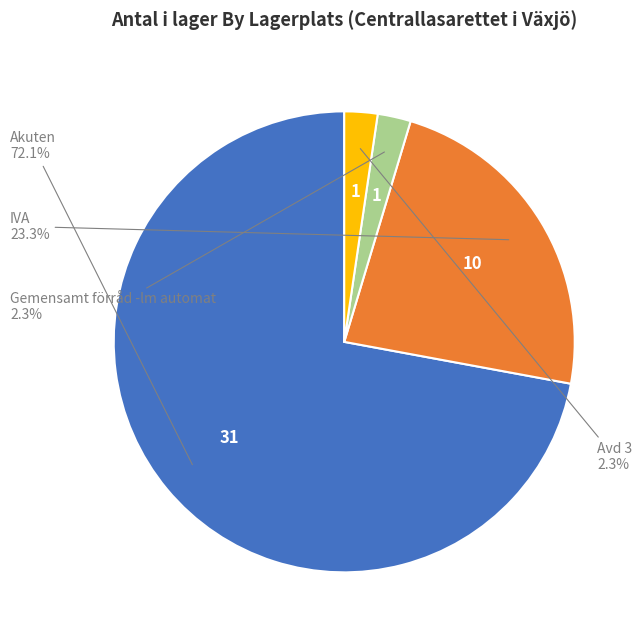

Is there any slice that represents more than half of the pie?

Yes